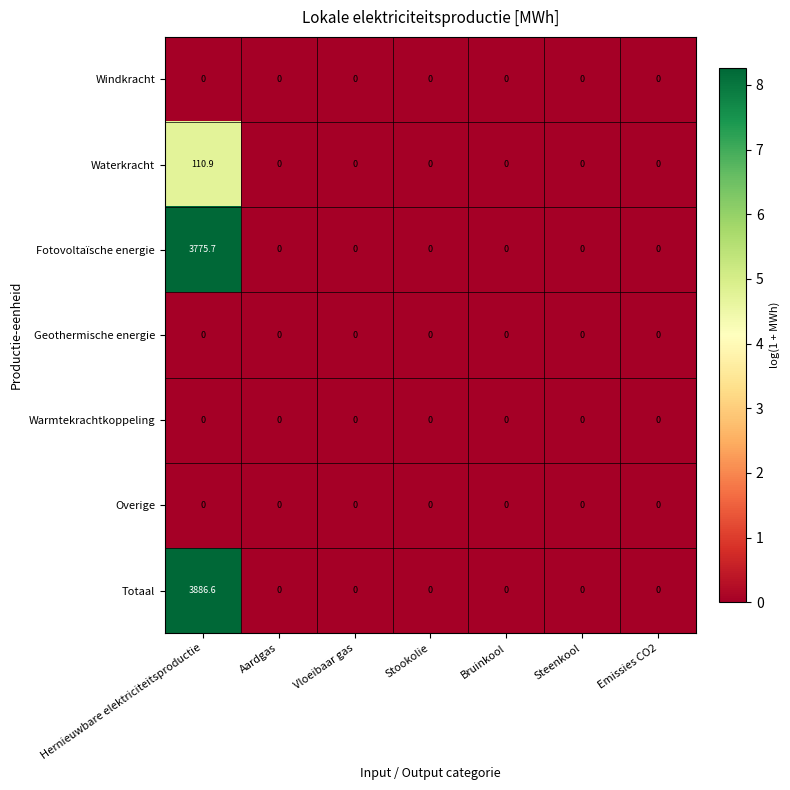

Which series has the largest total across all categories?

Totaal